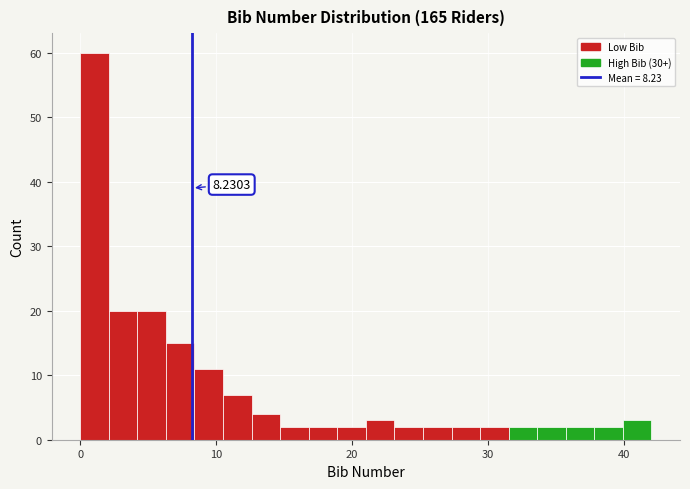

Around what value on the x-axis is the tallest bar? Give the approximate position of its centre, as read against the axis.

1